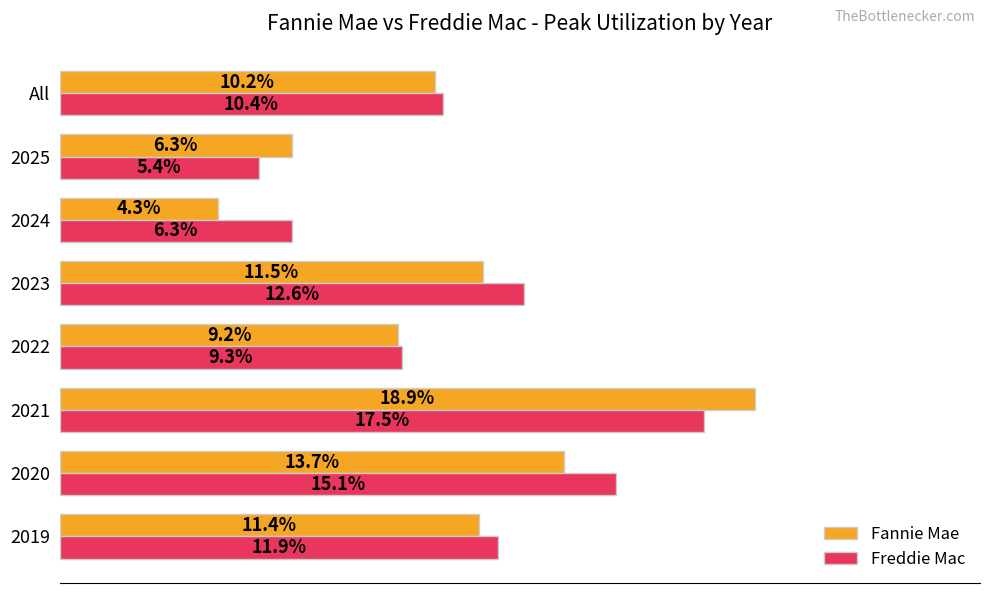

Is the value of Fannie Mae at 2022 greater than the value of Freddie Mac at 2021?

No